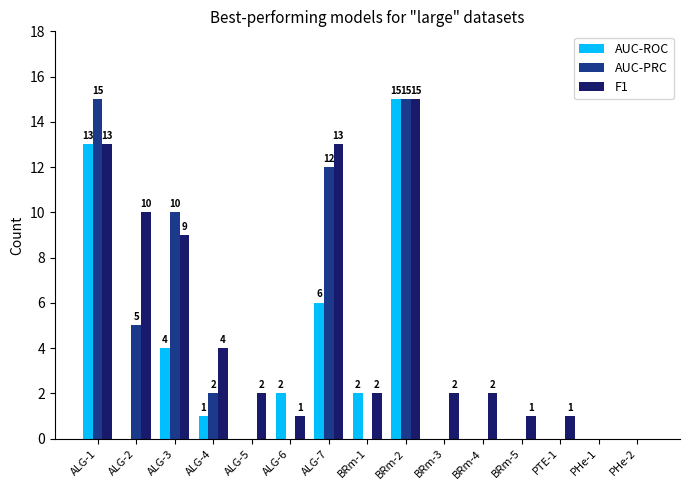

Is the value of F1 at BRm-2 greater than the value of AUC-PRC at ALG-7?

Yes